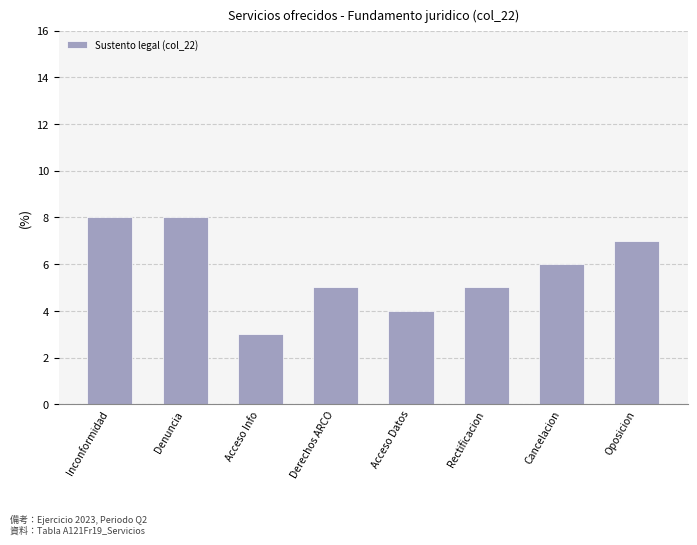

What is the sum of all values?

46